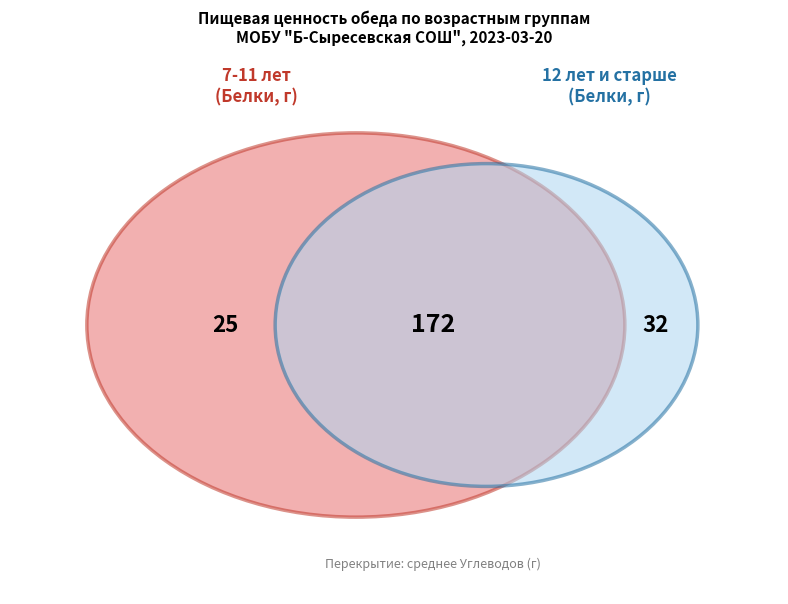

Is it true that 7-11 лет is 32% of the pie?

False